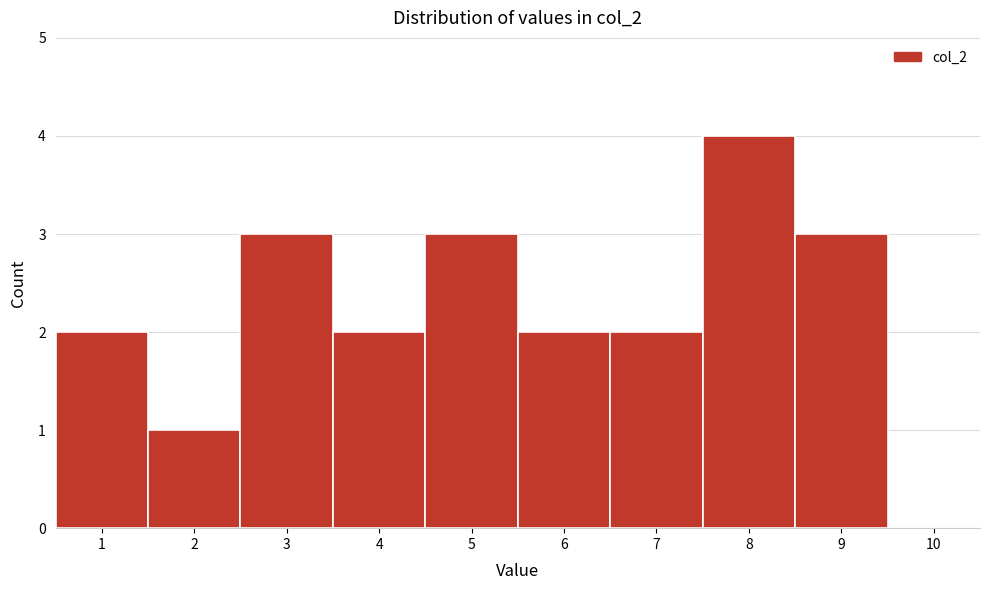

Over which range of the x-axis is the bar tallest?

7.5 to 8.5